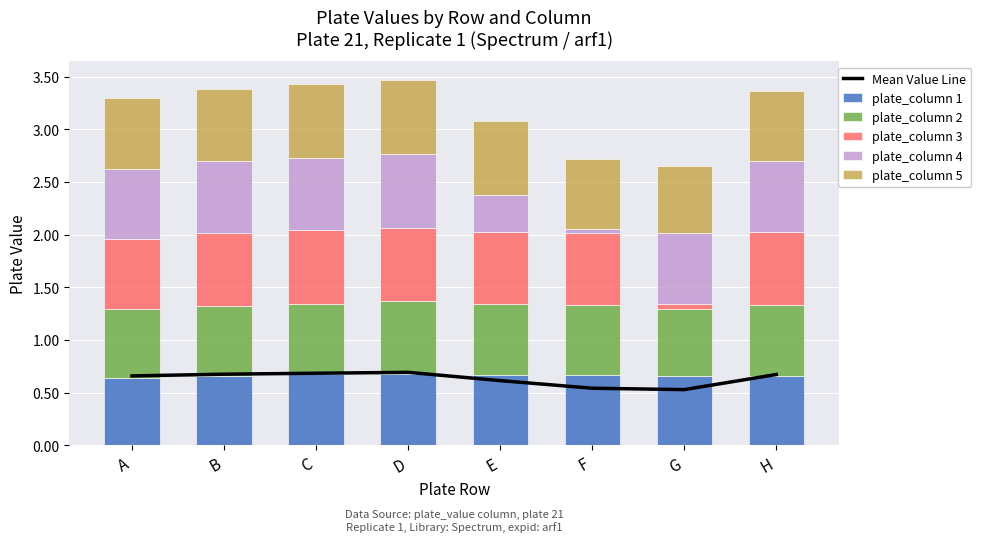

Reading right to left, list all the values displayed in this chart.

Mean Value Line: H=0.7	G=0.5	F=0.5	E=0.6	D=0.7	C=0.7	B=0.7	A=0.7
plate_column 1: H=0.7	G=0.7	F=0.7	E=0.7	D=0.7	C=0.7	B=0.7	A=0.6
plate_column 2: H=0.7	G=0.6	F=0.7	E=0.7	D=0.7	C=0.7	B=0.7	A=0.7
plate_column 3: H=0.7	G=0.0	F=0.7	E=0.7	D=0.7	C=0.7	B=0.7	A=0.7
plate_column 4: H=0.7	G=0.7	F=0.0	E=0.4	D=0.7	C=0.7	B=0.7	A=0.7
plate_column 5: H=0.7	G=0.6	F=0.7	E=0.7	D=0.7	C=0.7	B=0.7	A=0.7